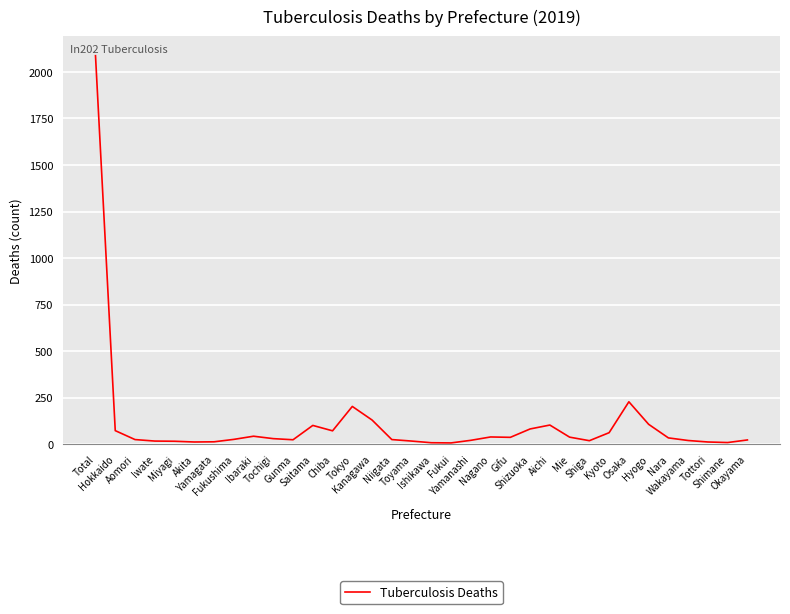

What is the greatest value displayed?

2087